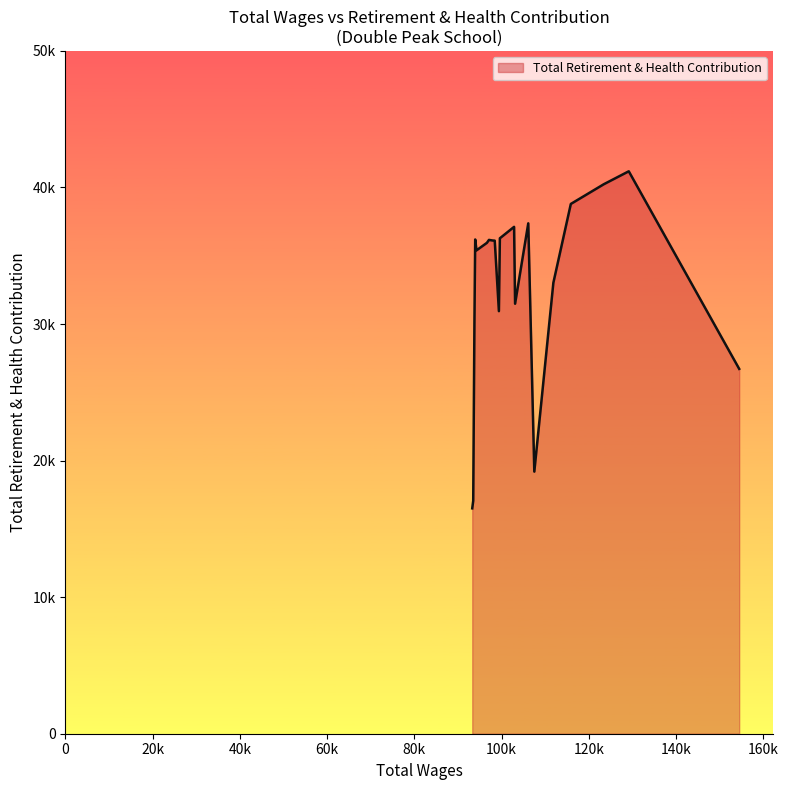

Does the chart have visible grid lines?

No